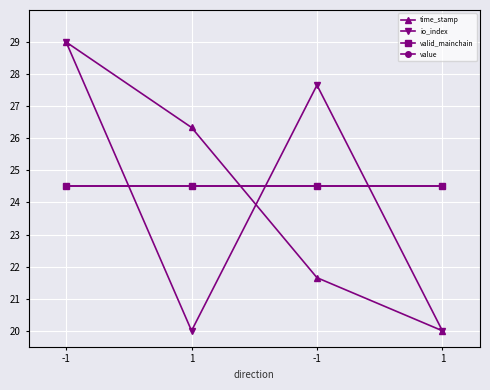

Is this an area chart (filled region under the line)?

No